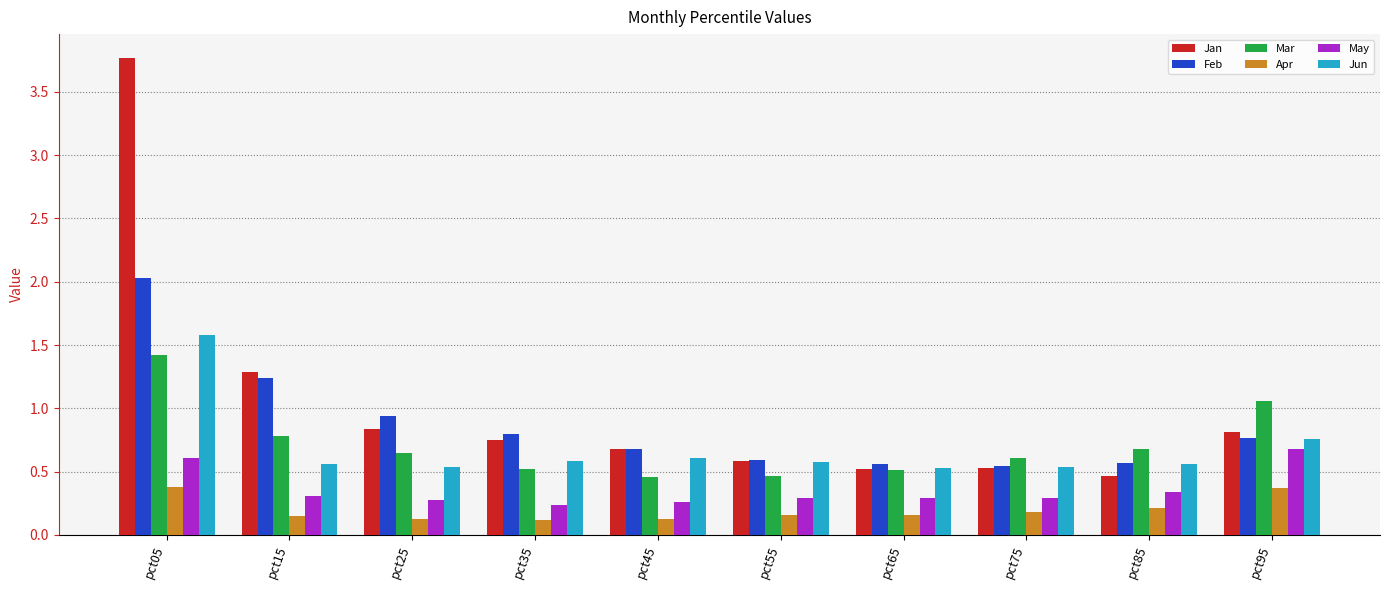

The value of Jun at pct15 is 0.6. True or false?

True